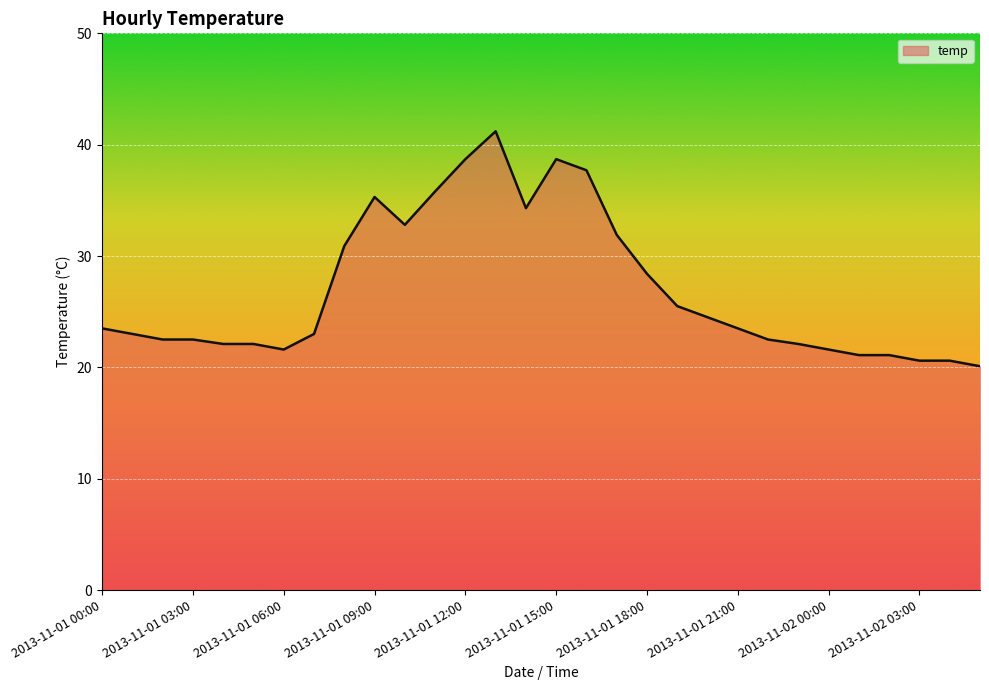

What is the difference between the maximum and minimum values?

21.1